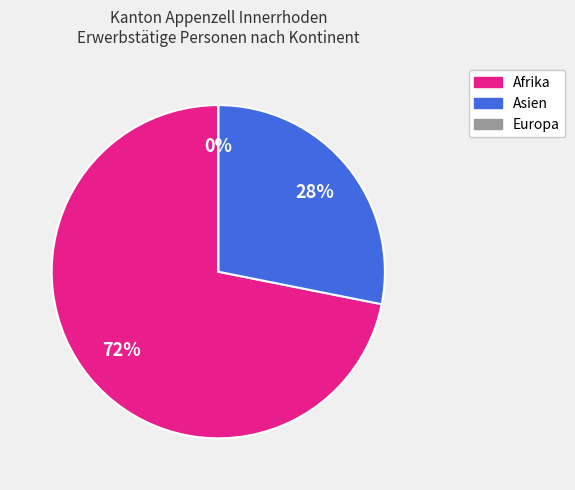

Does Asien account for over 50% of the chart?

No